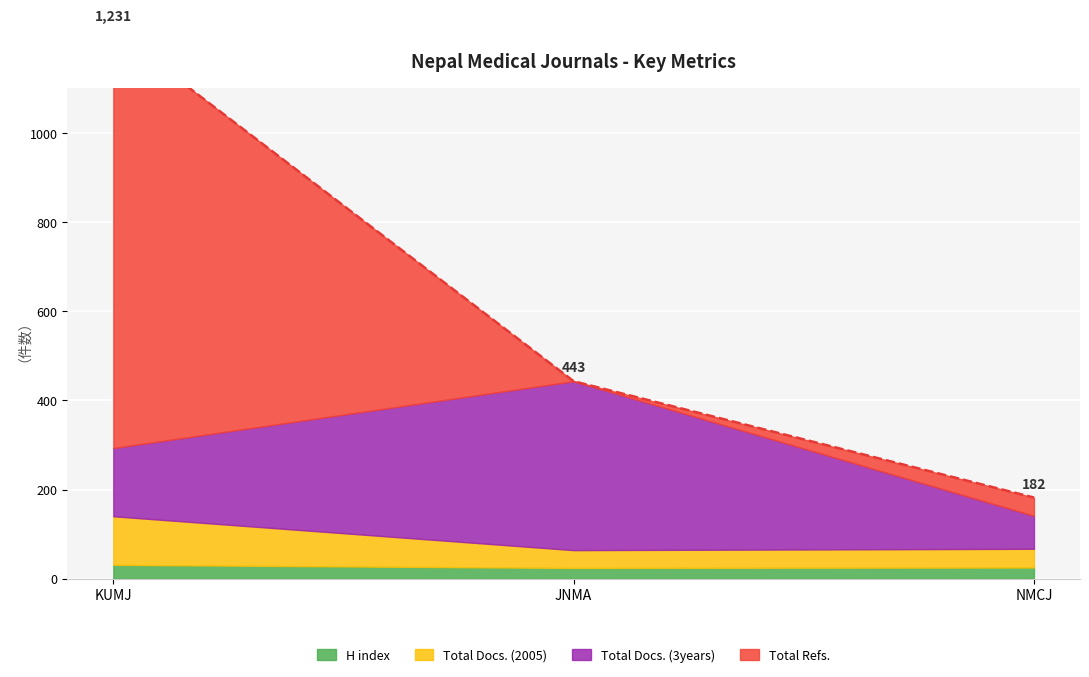

How many distinct data groups are displayed?

4